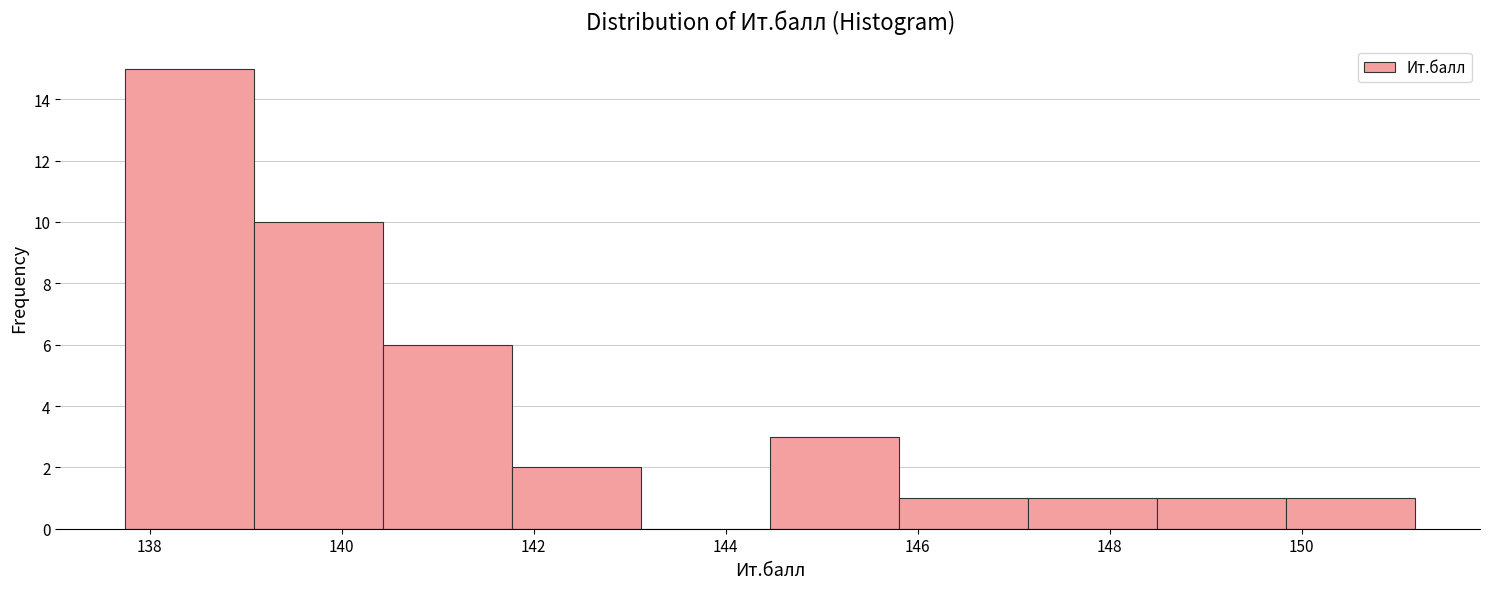

Reading left to right, list every bar in this chart as the range it spans on the x-axis followed by its height. Neither the bar edges nor the heights are printed on the chart, so give them approximately, as read against the axes.

137.8 to 139.0: 15
139.0 to 140.4: 10
140.4 to 141.8: 6
141.8 to 143.2: 2
143.2 to 144.4: 0
144.4 to 145.8: 3
145.8 to 147.2: 1
147.2 to 148.4: 1
148.4 to 149.8: 1
149.8 to 151.2: 1